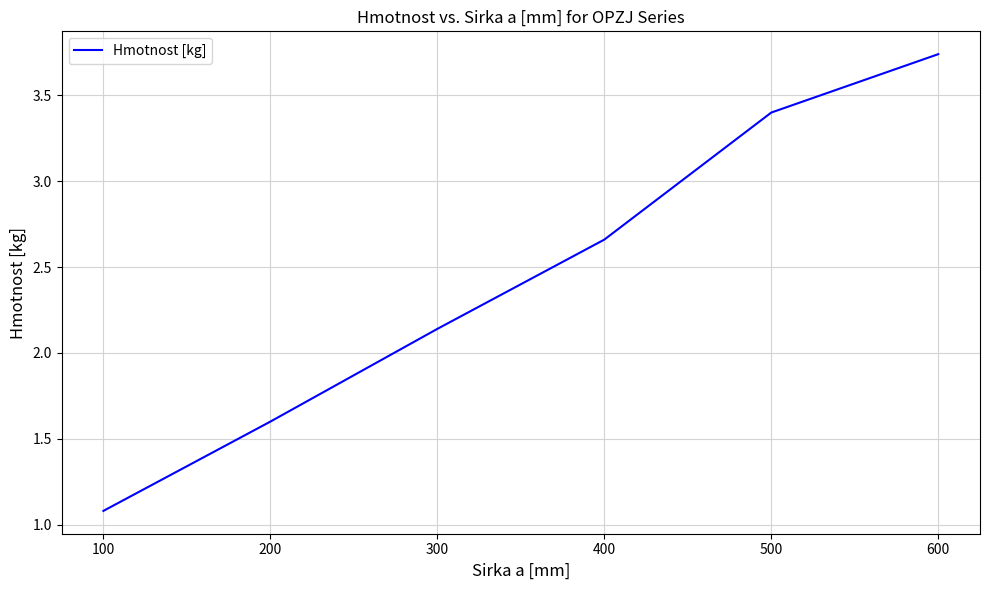

How many series are shown in this chart?

1